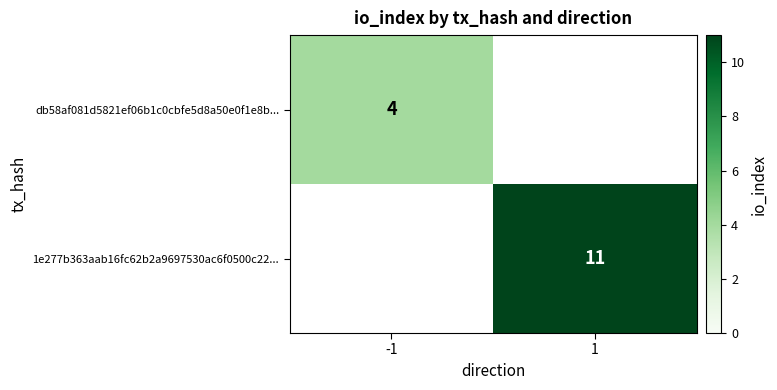

Count the number of data series in this chart.

2